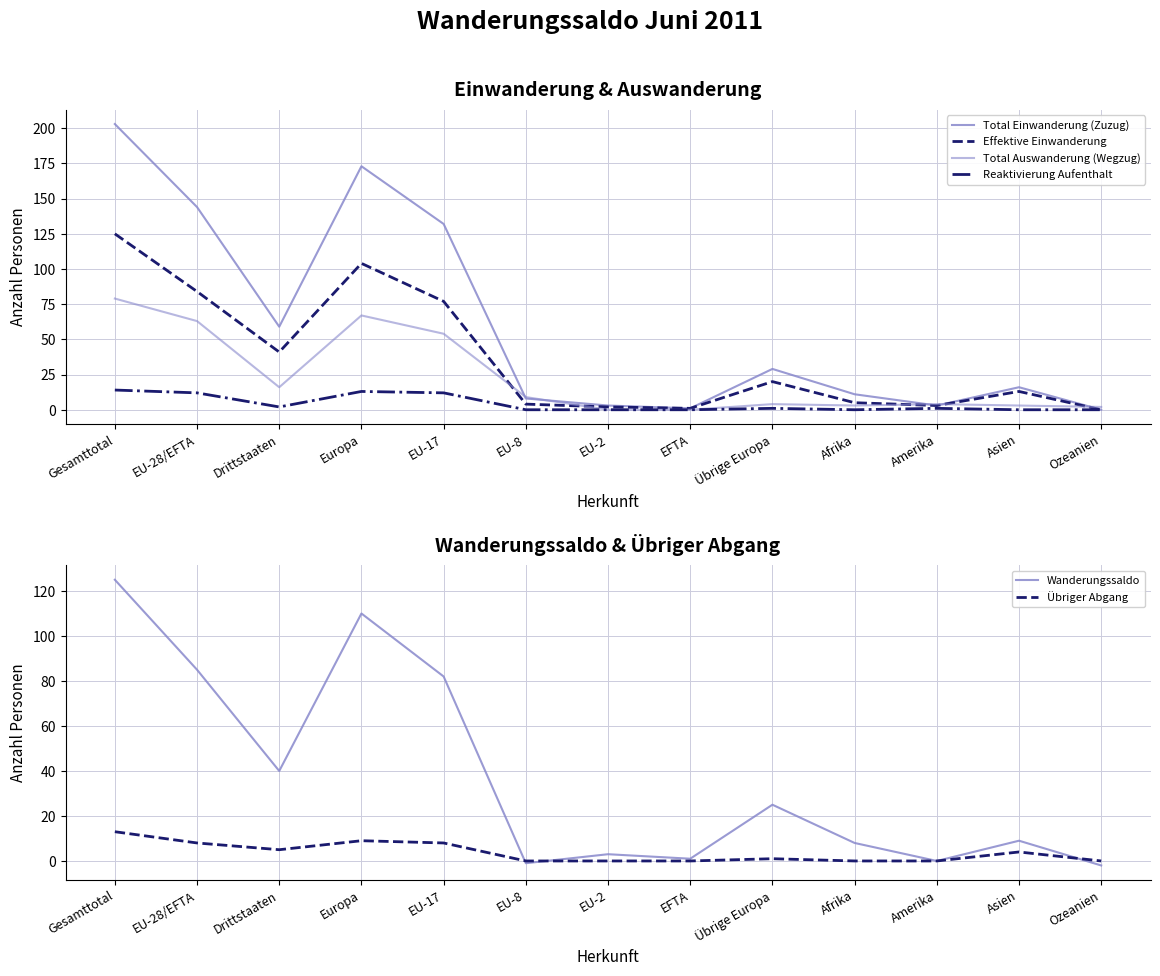

Is it true that Übriger Abgang equals 5 at EU-17?

False